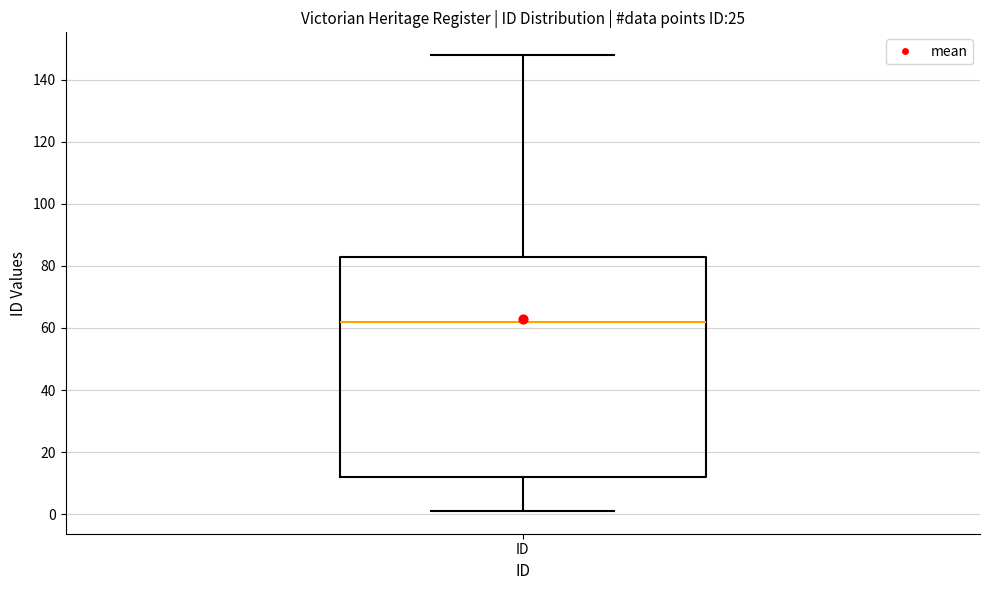

Where does the lower whisker of the box for ID end on the y-axis? The values are not printed on the chart, so give them approximately, as read against the axis.

2